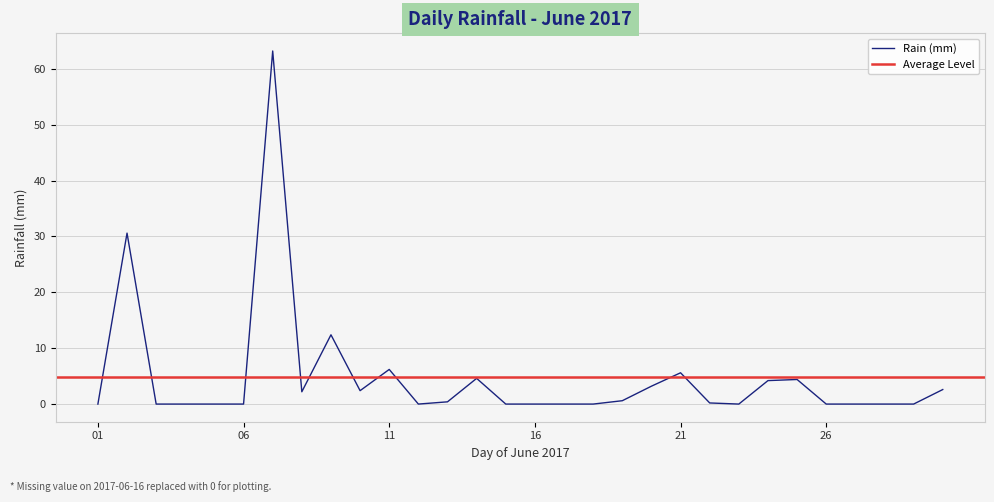

Reading left to right, what are all the values shown in this chart?

0.0	30.6	0.0	0.0	0.0	0.0	63.2	2.2	12.4	2.4	6.2	0.0	0.4	4.6	0.0	0.0	0.0	0.0	0.6	3.2	5.6	0.2	0.0	4.2	4.4	0.0	0.0	0.0	0.0	2.6